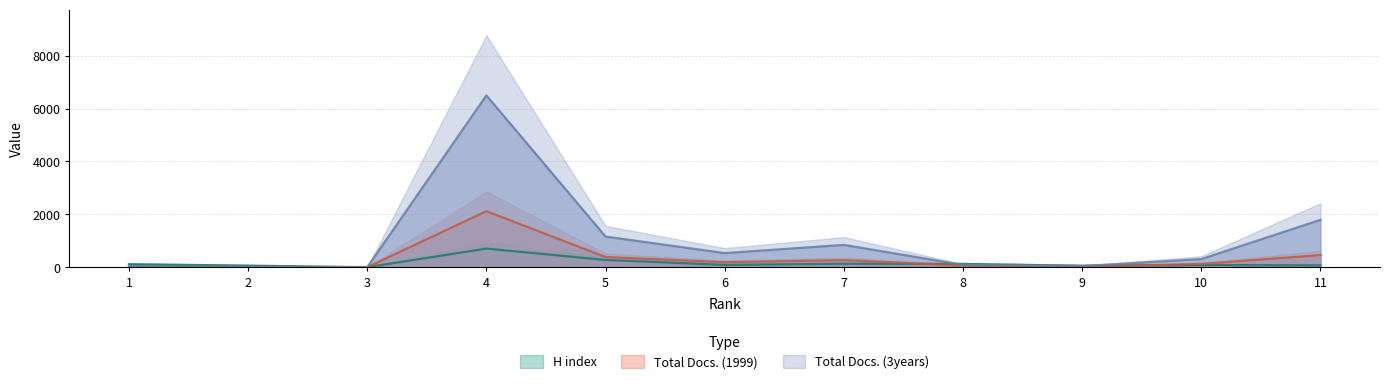

Is it true that Total Docs. (3years) equals 534 at 6?

True